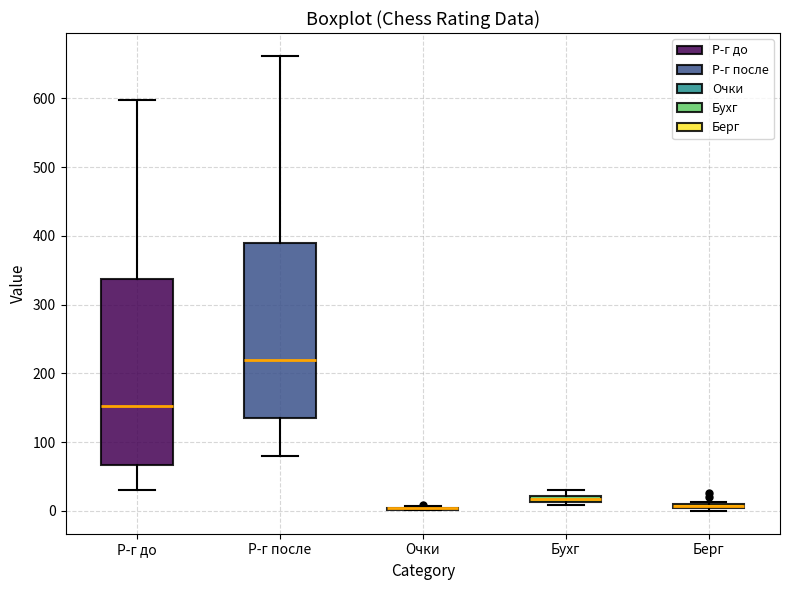

Where is the lower edge of the box for Р-г до on the y-axis? The values are not printed on the chart, so give them approximately, as read against the axis.

70